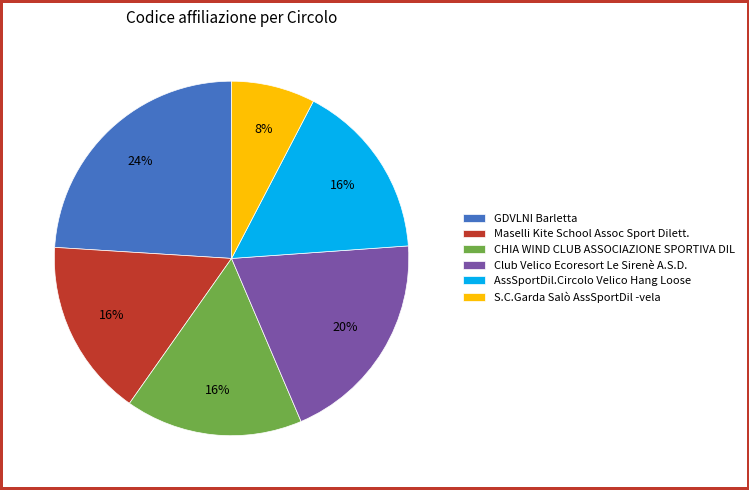

Does AssSportDil.Circolo Velico Hang Loose represent more than half of the total?

No